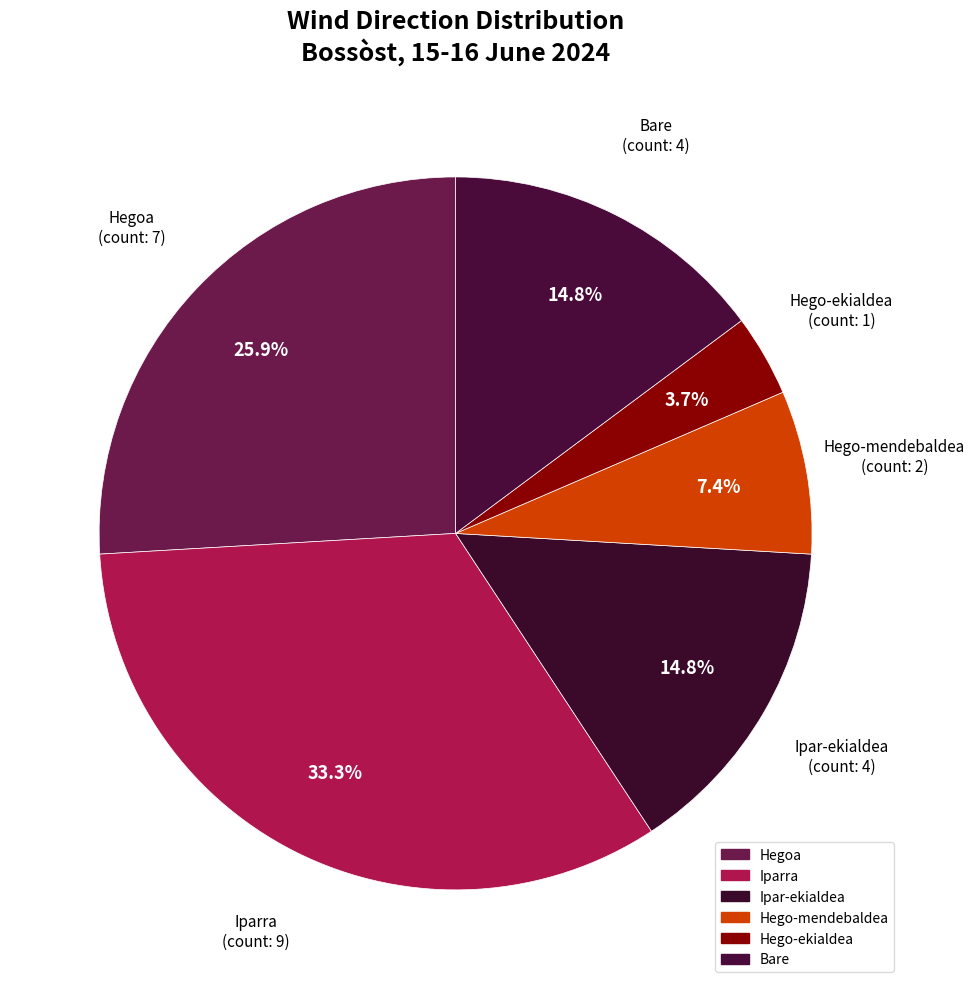

Rank the categories by value from highest to lowest.

Iparra, Hegoa, Ipar-ekialdea, Bare, Hego-mendebaldea, Hego-ekialdea